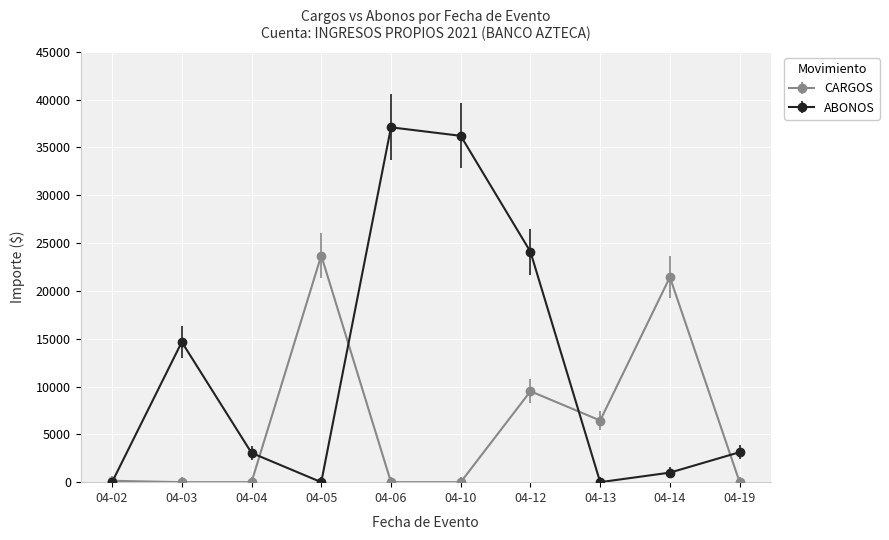

At 04-10, list the series in order from largest to smallest.

ABONOS, CARGOS